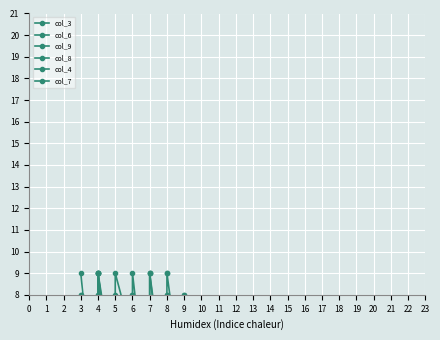

What are all the series names shown in the legend?

col_3, col_6, col_9, col_8, col_4, col_7